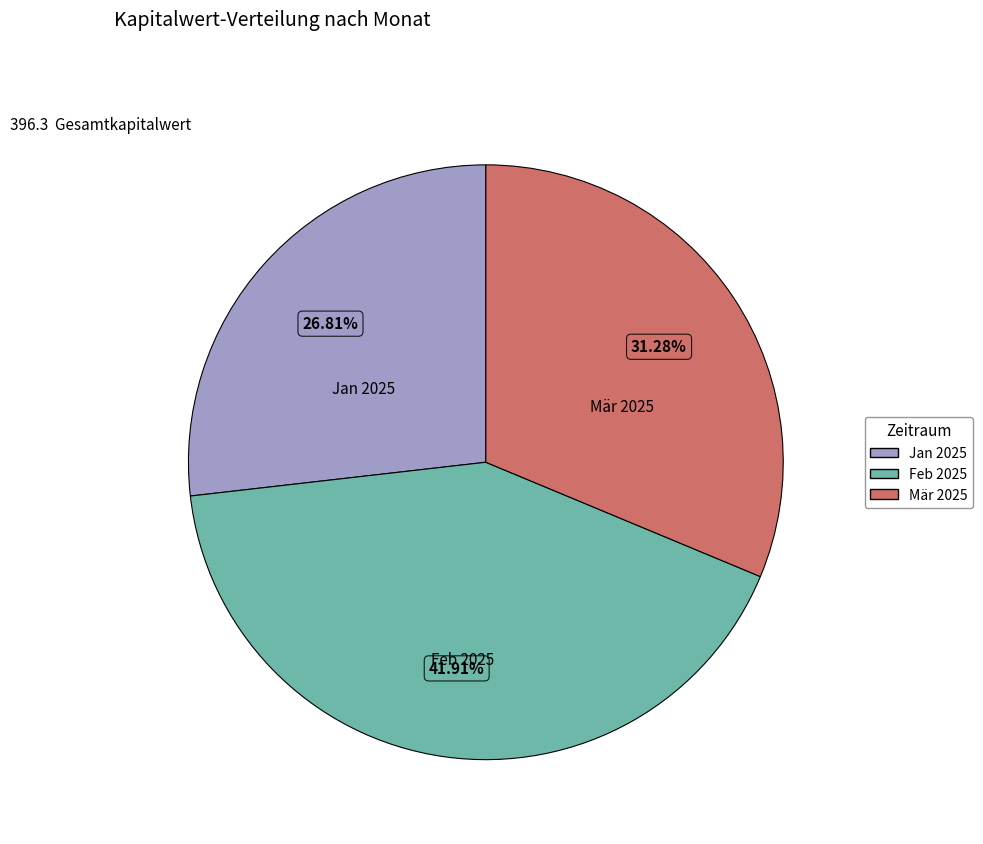

Is the sum of Jan 2025 and Mär 2025 greater than half?

Yes